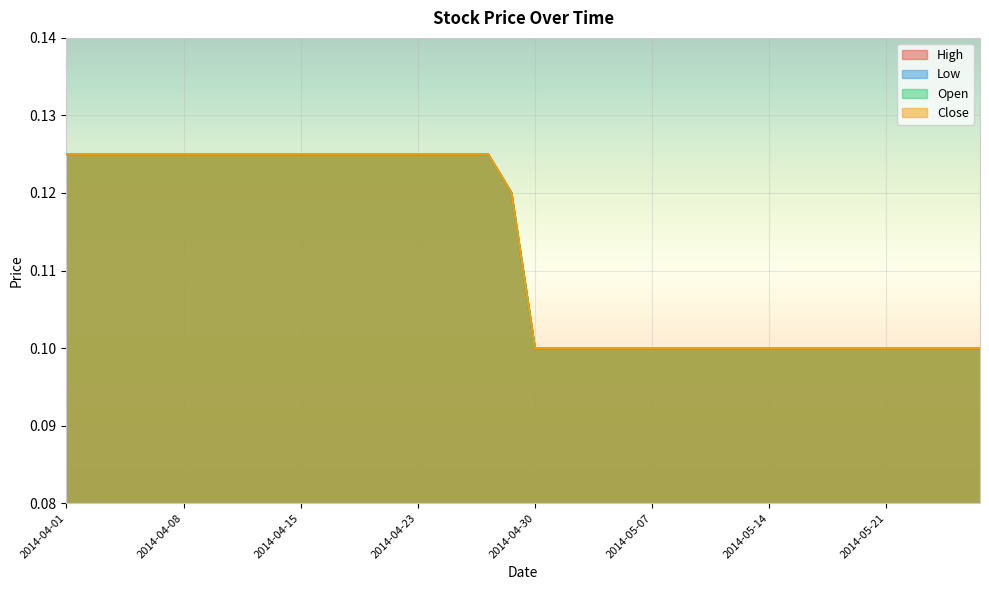

What are all the series names shown in the legend?

High, Low, Open, Close